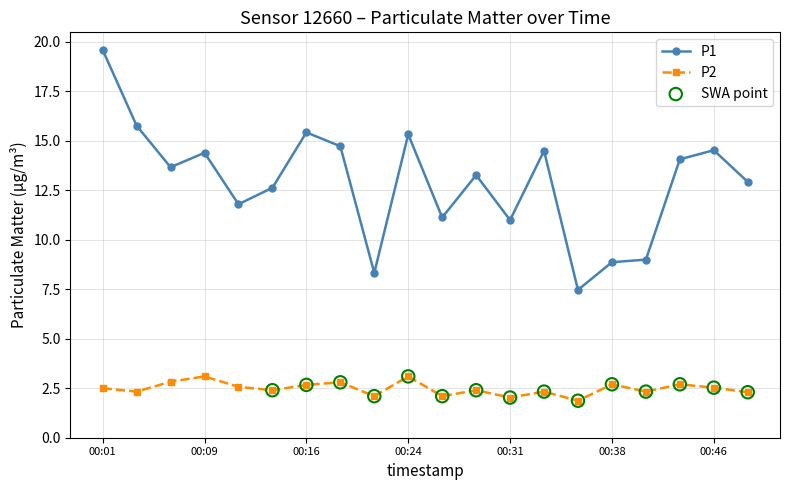

Rank the series by their maximum value, from lowest to highest.

P2, P1